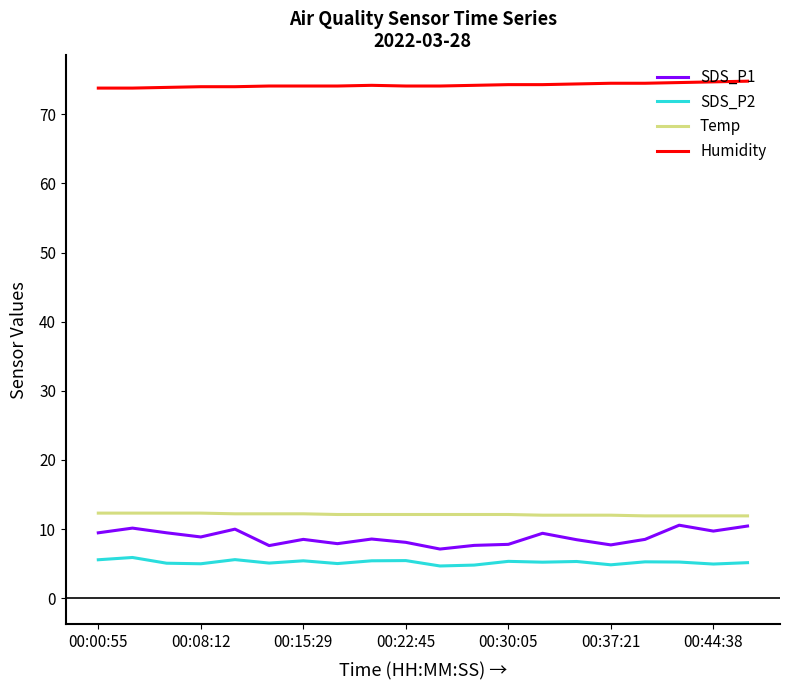

What is the smallest value displayed?

4.7